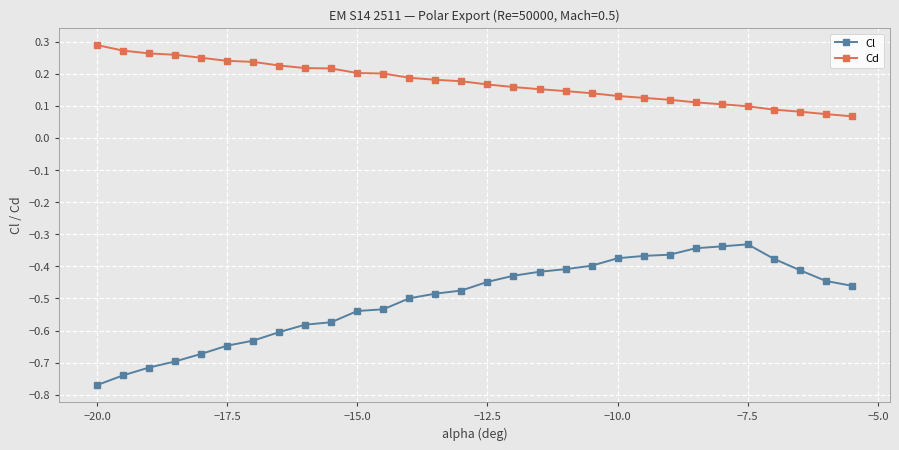

What is the sum of all Cd values?

5.2